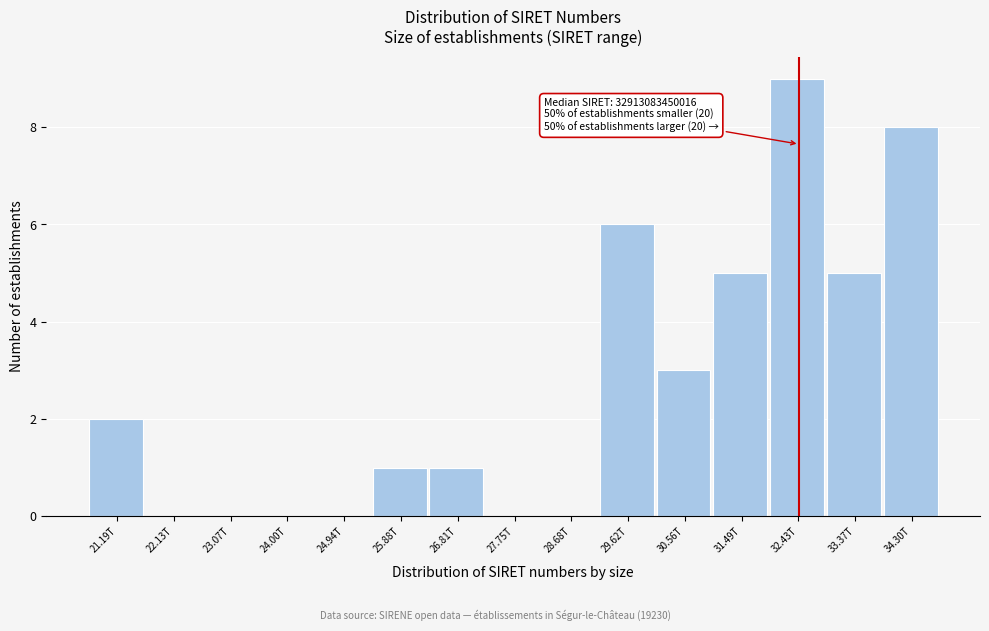

Reading right to left, list all the values displayed in this chart.

34.30T=8	33.37T=5	32.43T=9	31.49T=5	30.56T=3	29.62T=6	28.68T=0	27.75T=0	26.81T=1	25.88T=1	24.94T=0	24.00T=0	23.07T=0	22.13T=0	21.19T=2